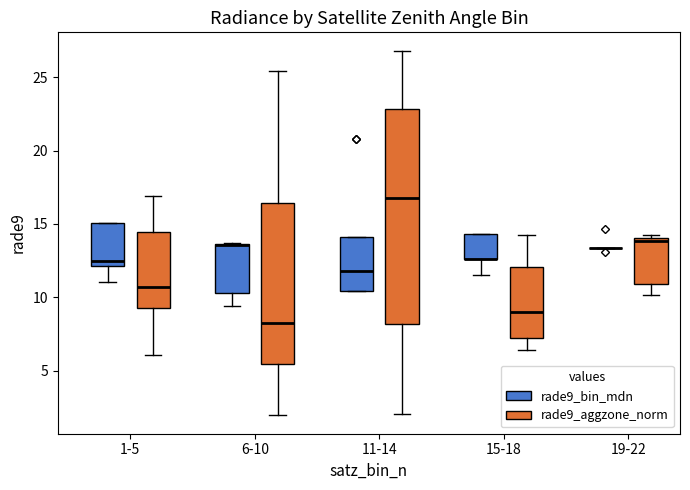

Reading left to right, read every box against the y-axis: the position of its median line, the range the box covers, and the ends of its whiskers. The values are not printed on the chart, so give them approximately, as read against the axis.

1-5 (rade9_bin_mdn): median 12.5, box 12.0 to 15.0, whiskers 11.0 to 15.0
1-5 (rade9_aggzone_norm): median 10.5, box 9.5 to 14.5, whiskers 6.0 to 17.0
6-10 (rade9_bin_mdn): median 13.5 (drawn on the box's upper edge), box 10.5 to 13.5, whiskers 9.5 to 13.5
6-10 (rade9_aggzone_norm): median 8.0, box 5.5 to 16.5, whiskers 2.0 to 25.5
11-14 (rade9_bin_mdn): median 12.0, box 10.5 to 14.0, whiskers 10.5 to 14.0
11-14 (rade9_aggzone_norm): median 17.0, box 8.0 to 23.0, whiskers 2.0 to 27.0
15-18 (rade9_bin_mdn): median 12.5 (drawn on the box's lower edge), box 12.5 to 14.5, whiskers 11.5 to 14.5
15-18 (rade9_aggzone_norm): median 9.0, box 7.0 to 12.0, whiskers 6.5 to 14.0
19-22 (rade9_bin_mdn): box collapsed to a line at 13.5, whiskers 13.5 to 13.5
19-22 (rade9_aggzone_norm): median 14.0 (just below the box's upper edge), box 11.0 to 14.0, whiskers 10.0 to 14.5